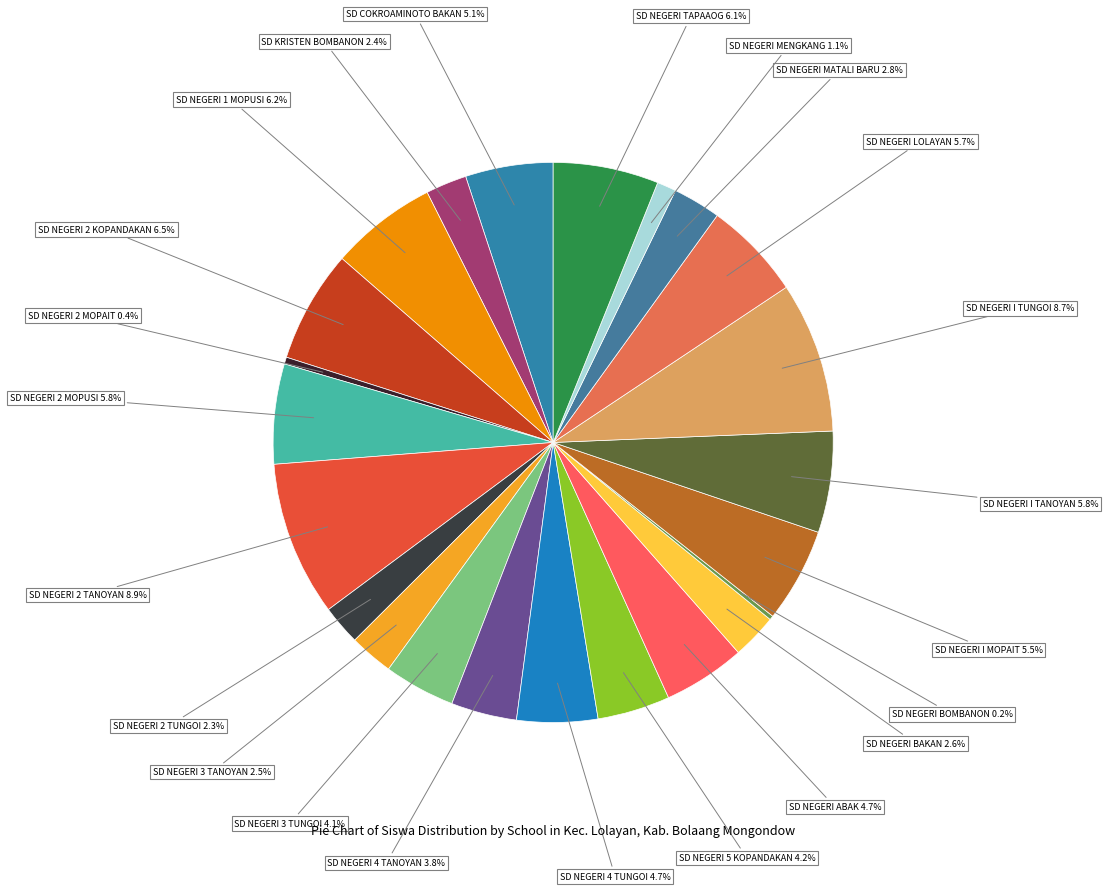

Is there a majority slice in this chart?

No